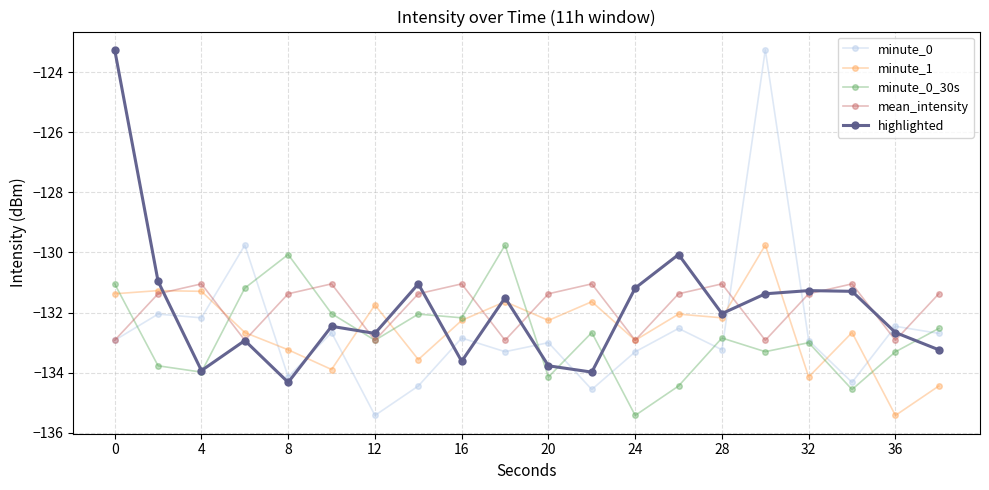

What is the value of the minute_0 point at the 13th from the left?

-133.3